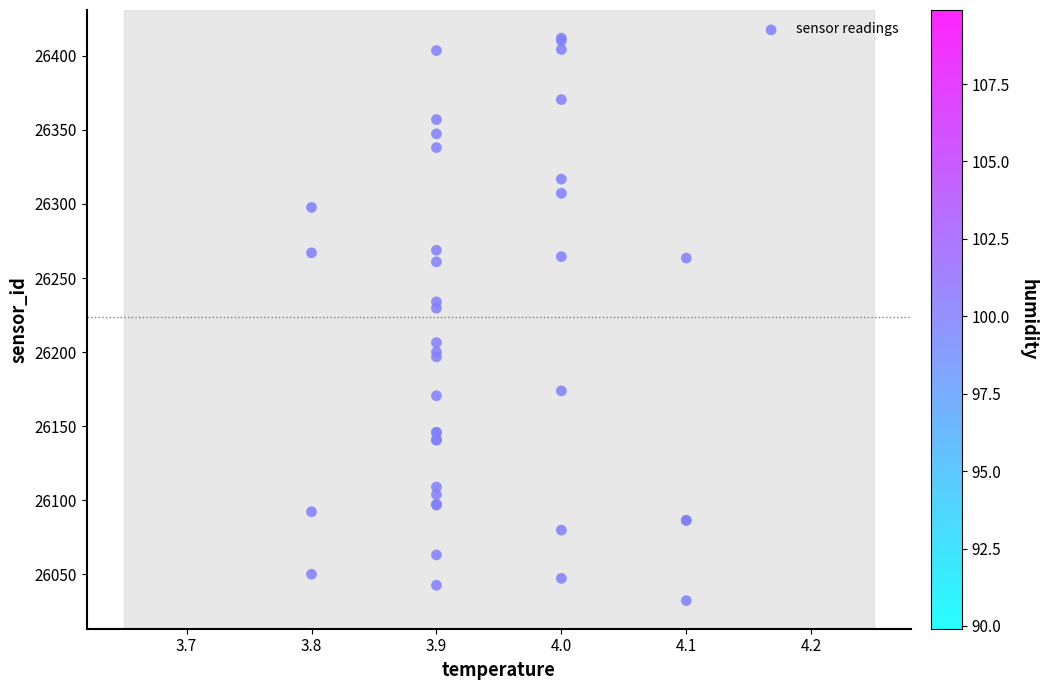

What Y value in the scatter plot is closest to 26222?

26229.7